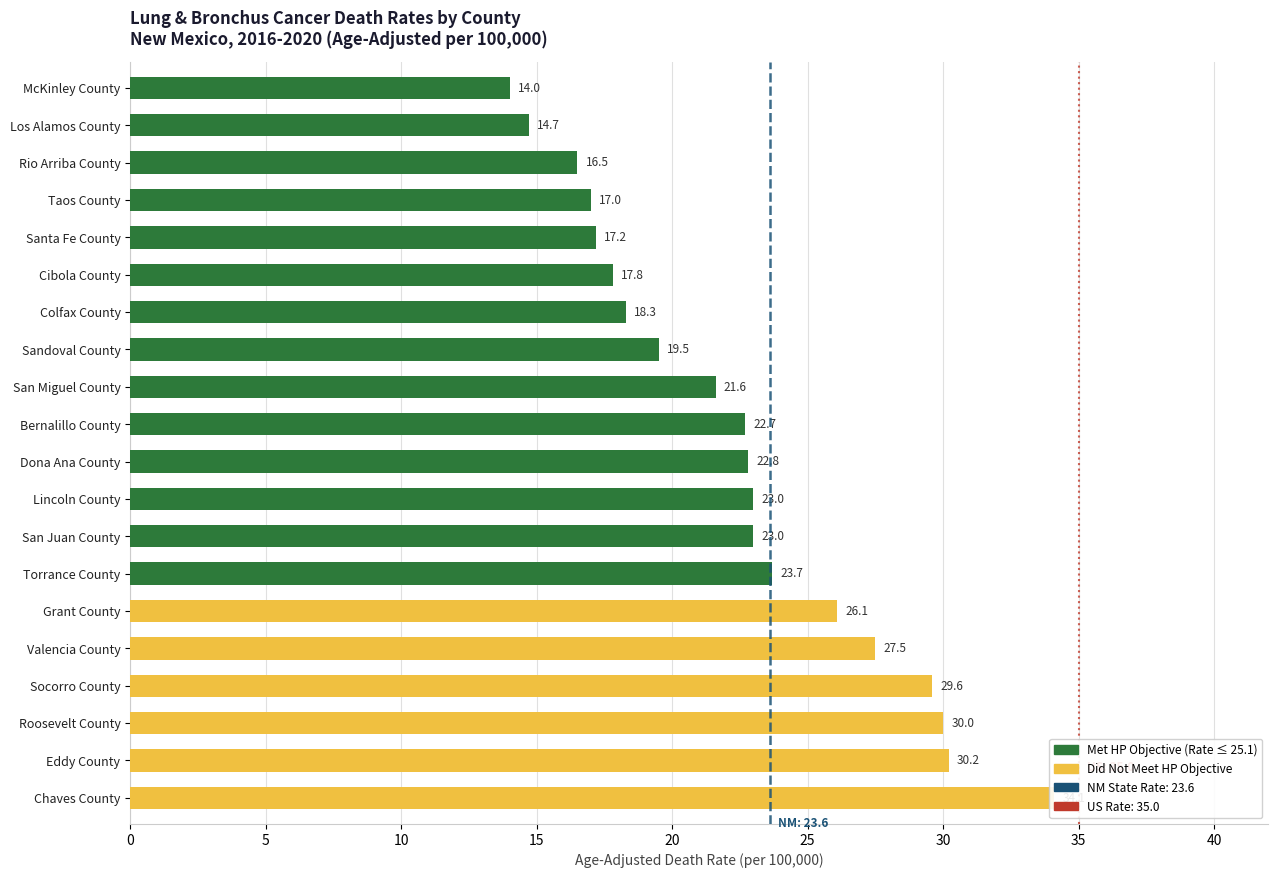

Reading left to right, what are all the values shown in this chart?

14.0	14.7	16.5	17.0	17.2	17.8	18.3	19.5	21.6	22.7	22.8	23.0	23.0	23.7	26.1	27.5	29.6	30.0	30.2	34.1